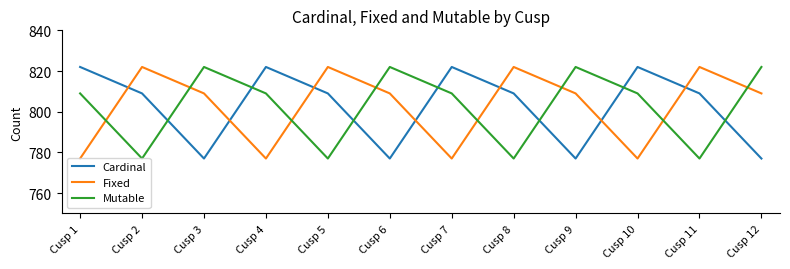

What is the difference between the highest and lowest values at Cusp 11?

45